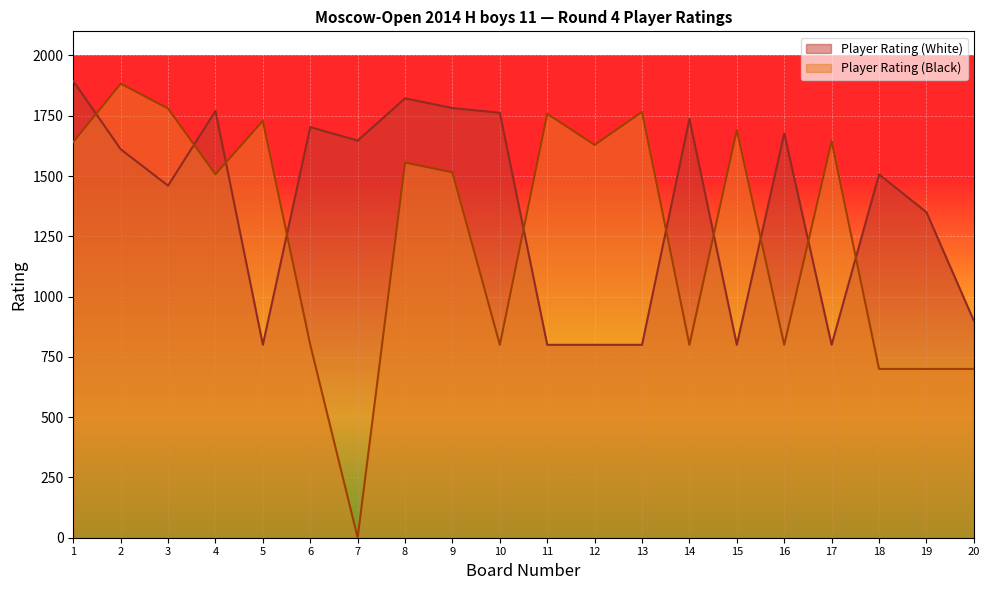

Which series has the largest range (max minus min)?

Player Rating (Black)